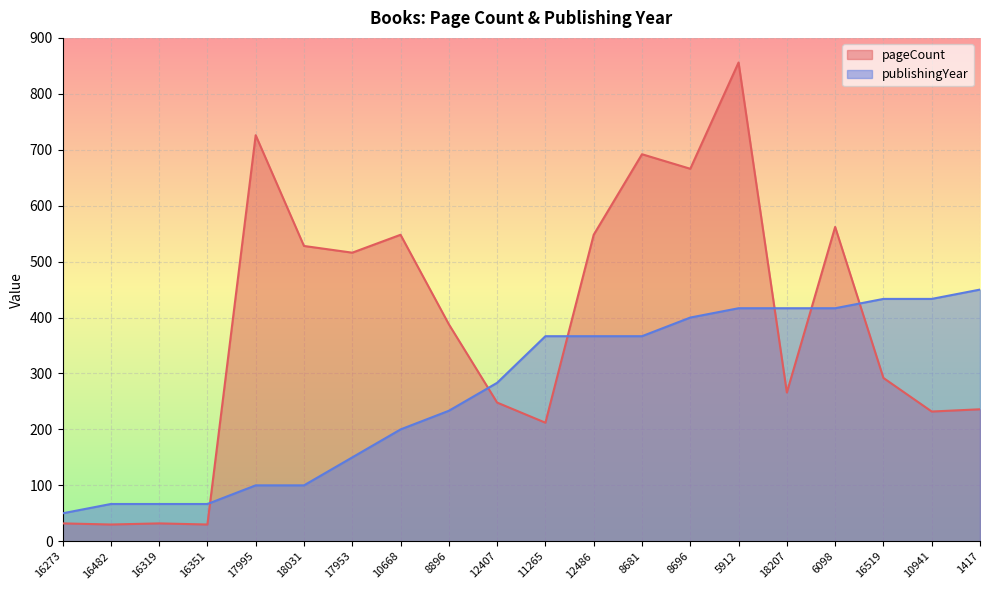

True or false: publishingYear and pageCount intersect in this chart.

True